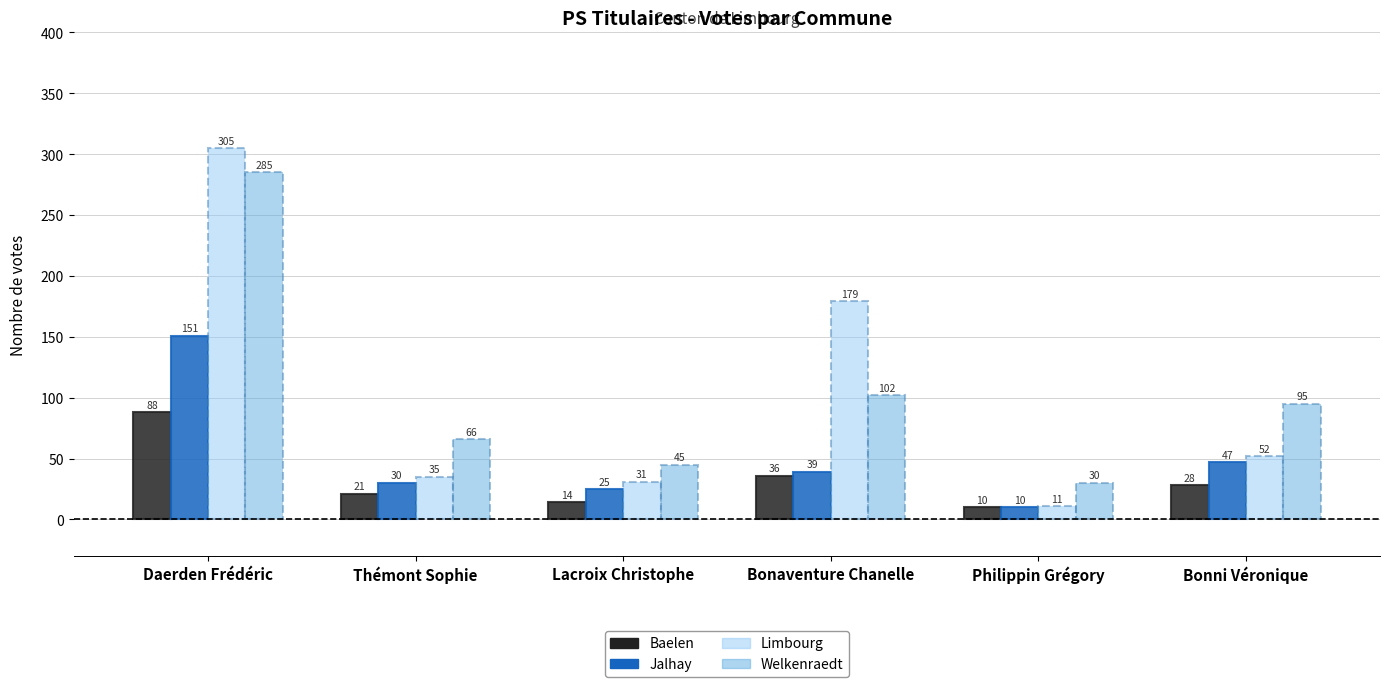

Reading left to right, what are all the values shown in this chart?

Baelen: 88	21	14	36	10	28
Jalhay: 151	30	25	39	10	47
Limbourg: 305	35	31	179	11	52
Welkenraedt: 285	66	45	102	30	95